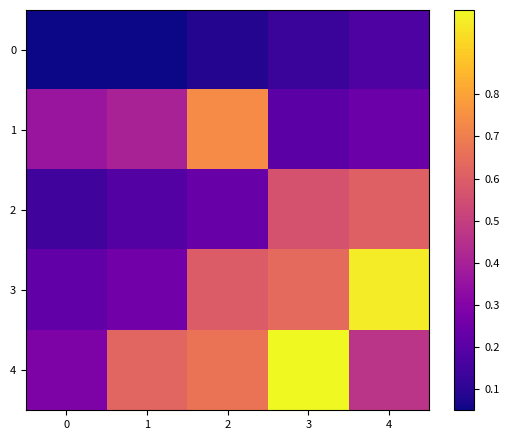

What is the total value across all series at 2?

2.3